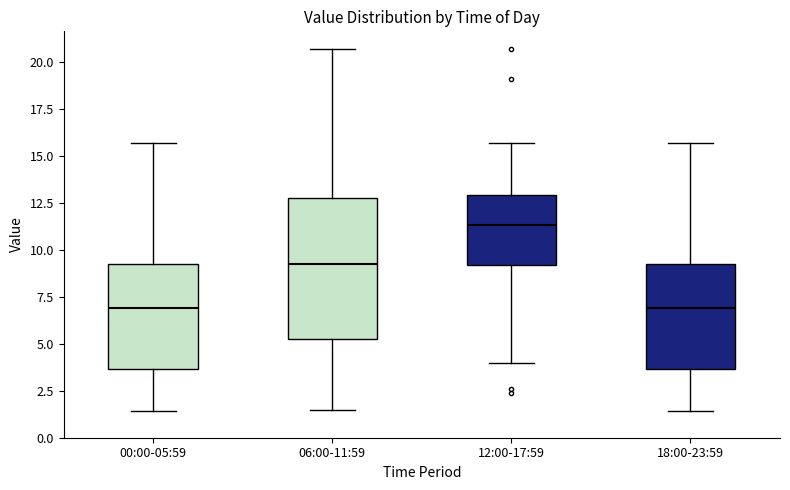

Which box is the tallest, from its lower edge to its upper edge?

06:00-11:59